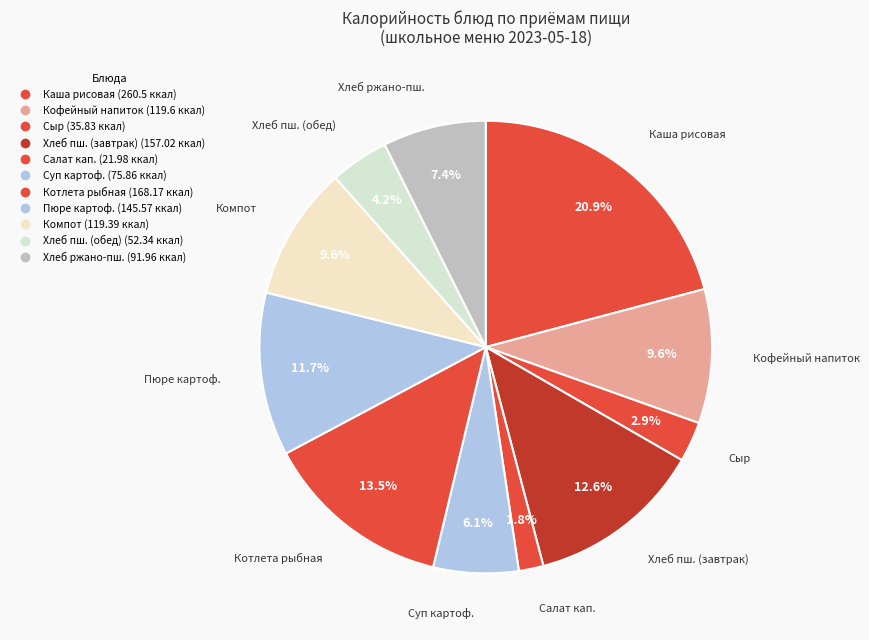

Count the number of slices in the pie.

11